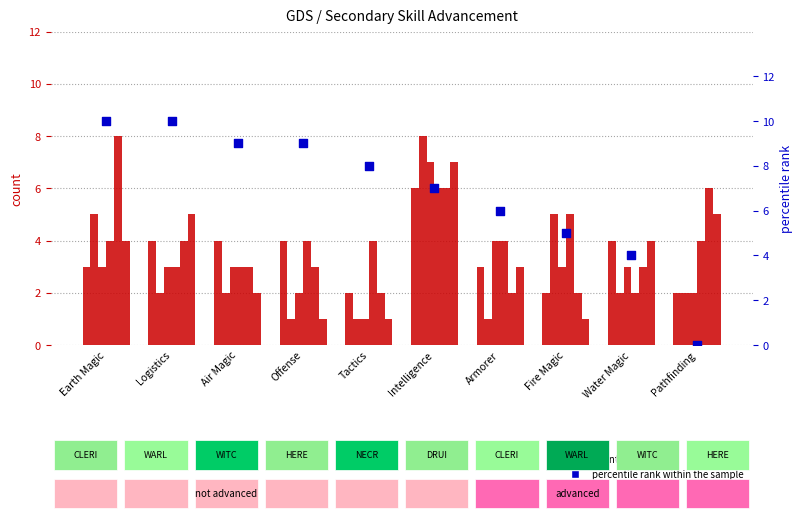

What is the total value across all series at Earth Magic?

13